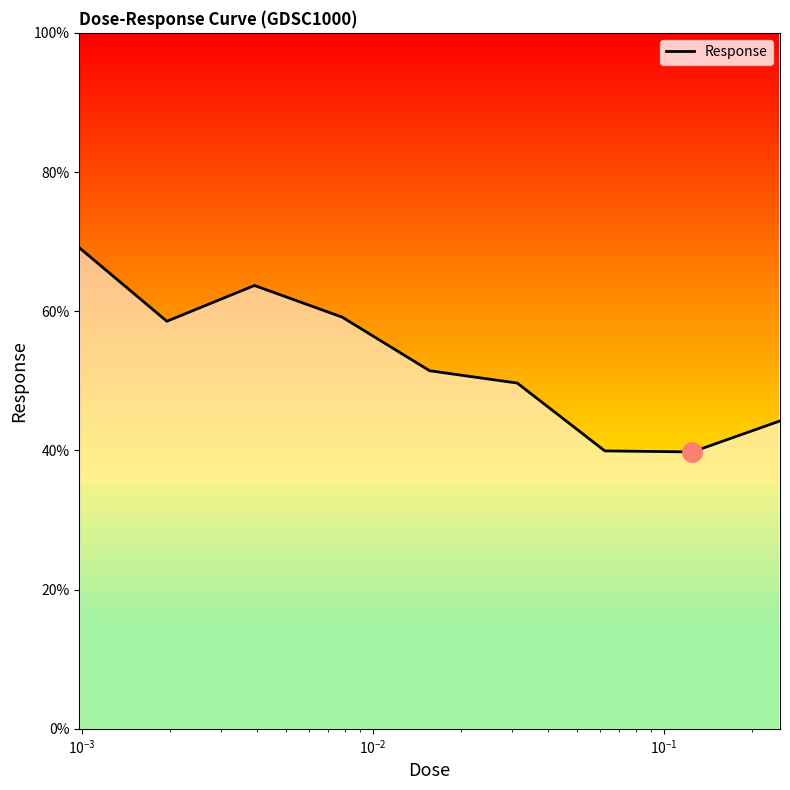

Count the number of values greater than 51.

5